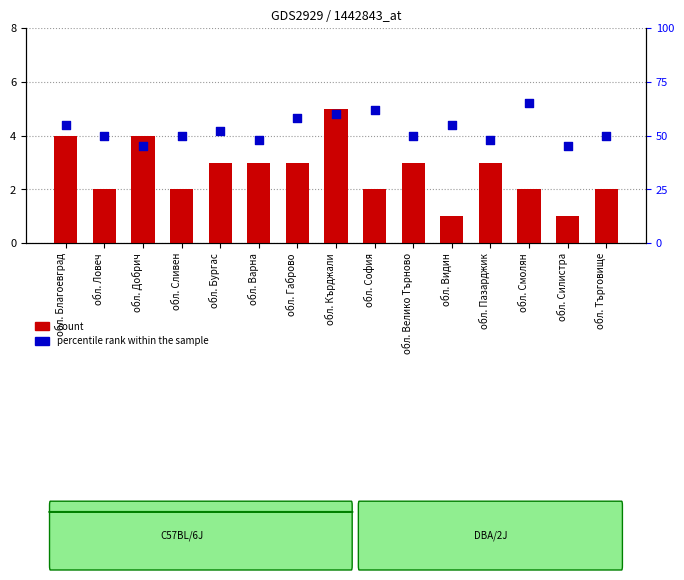

Is the value of percentile rank within the sample at обл. Бургас greater than the value of count at обл. Бургас?

Yes